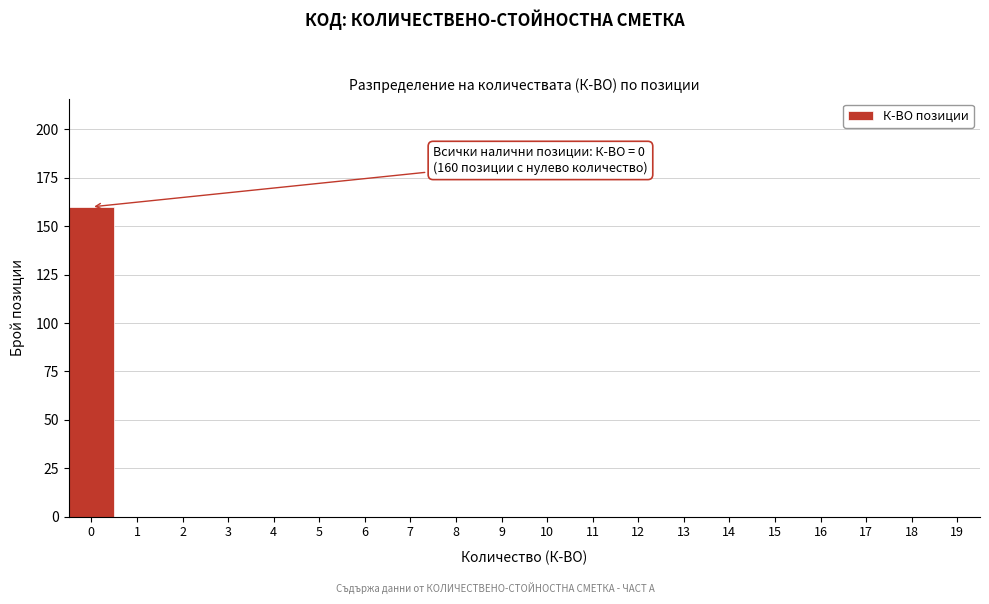

Reading left to right, transcribe all the data shown in this chart.

0=160	1=0	2=0	3=0	4=0	5=0	6=0	7=0	8=0	9=0	10=0	11=0	12=0	13=0	14=0	15=0	16=0	17=0	18=0	19=0